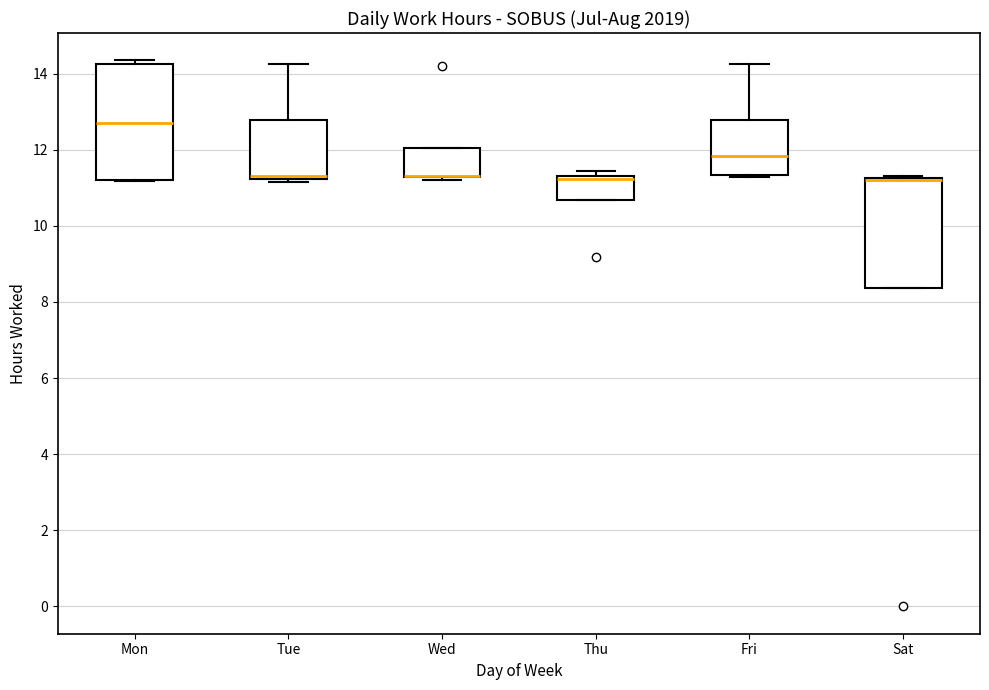

Where is the upper edge of the box for Thu on the y-axis? The values are not printed on the chart, so give them approximately, as read against the axis.

11.4